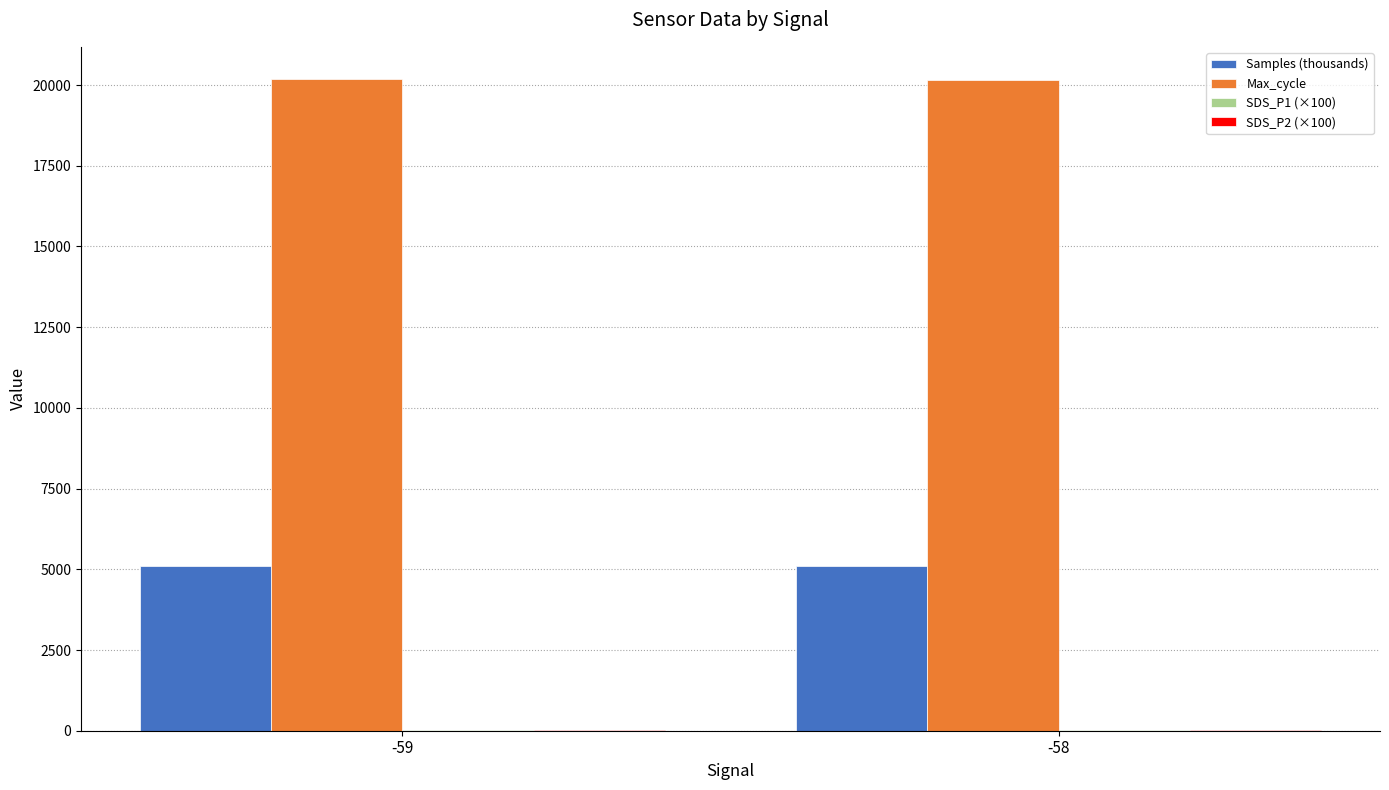

What is the maximum value for Samples (thousands)?

5095.4